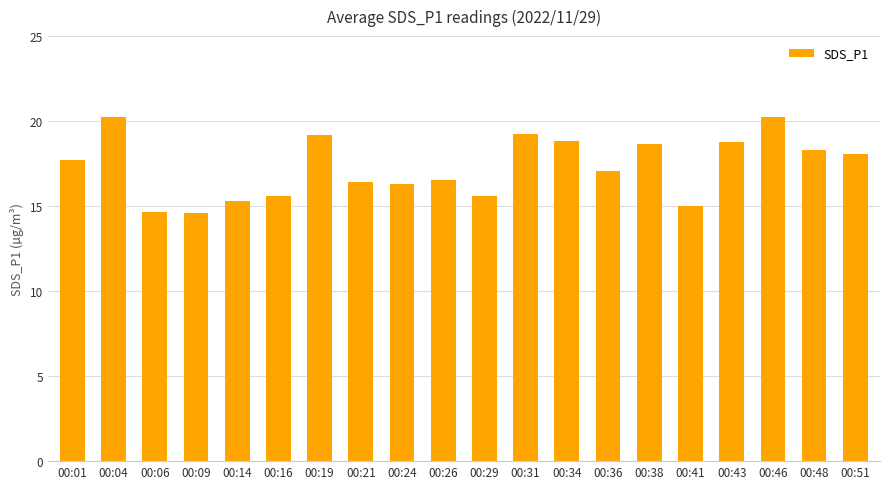

What is the change in value from 00:21 to 00:43?

+2.4